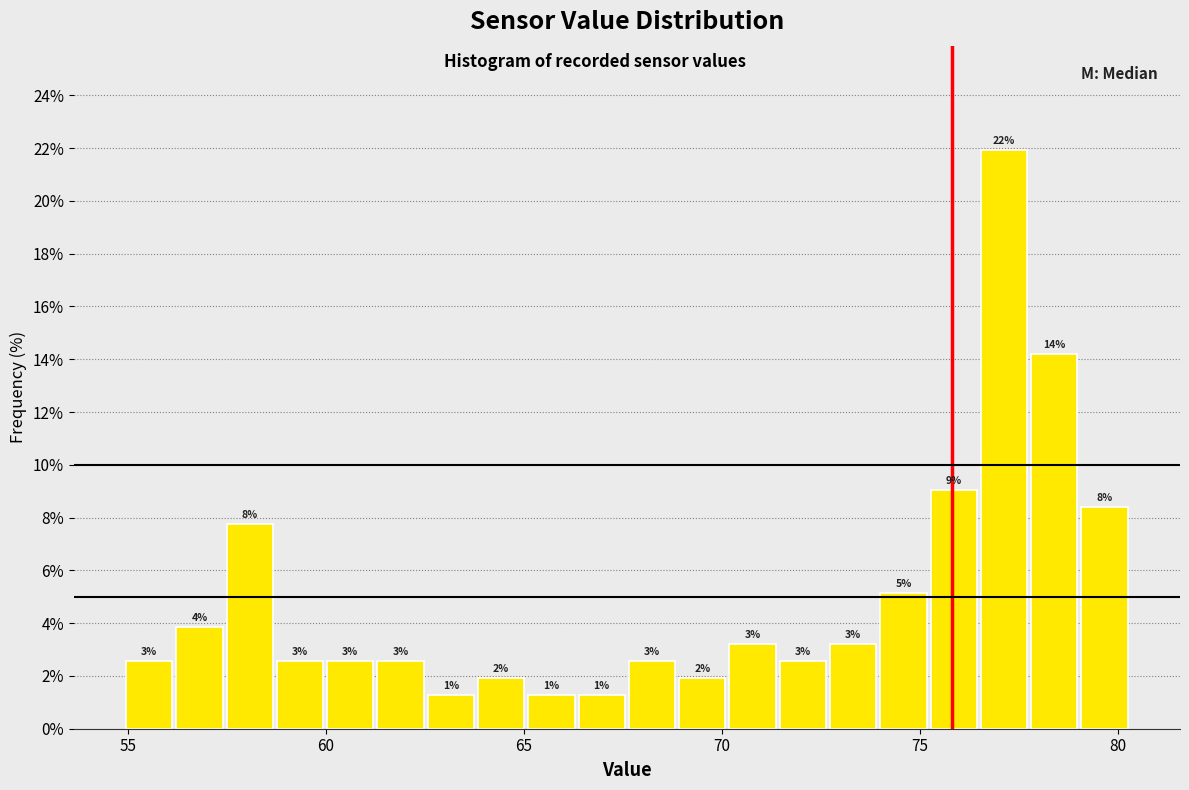

Around what value on the x-axis is the tallest bar? Give the approximate position of its centre, as read against the axis.

77.0